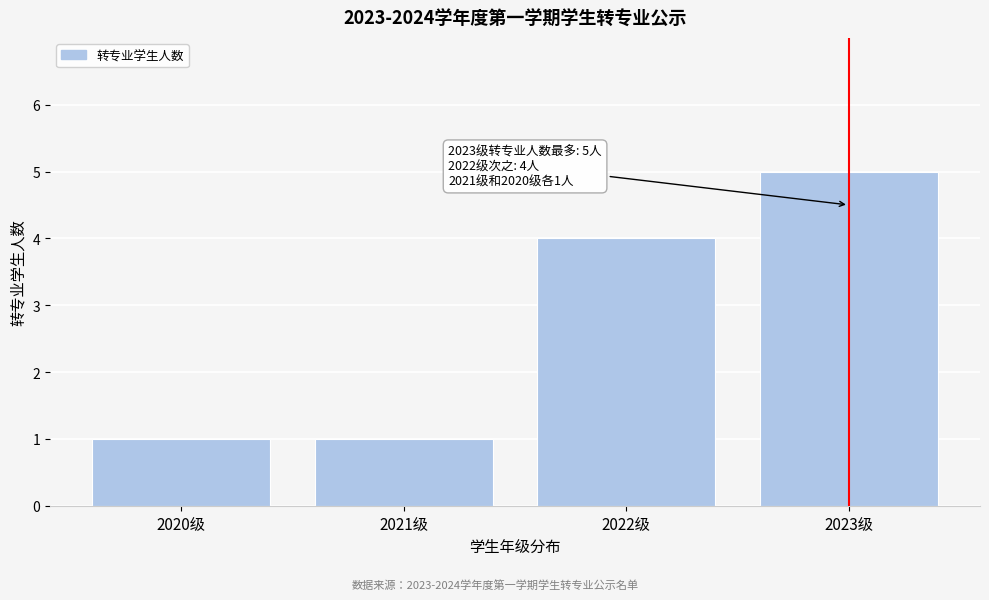

Reading left to right, transcribe all the data shown in this chart.

1	1	4	5